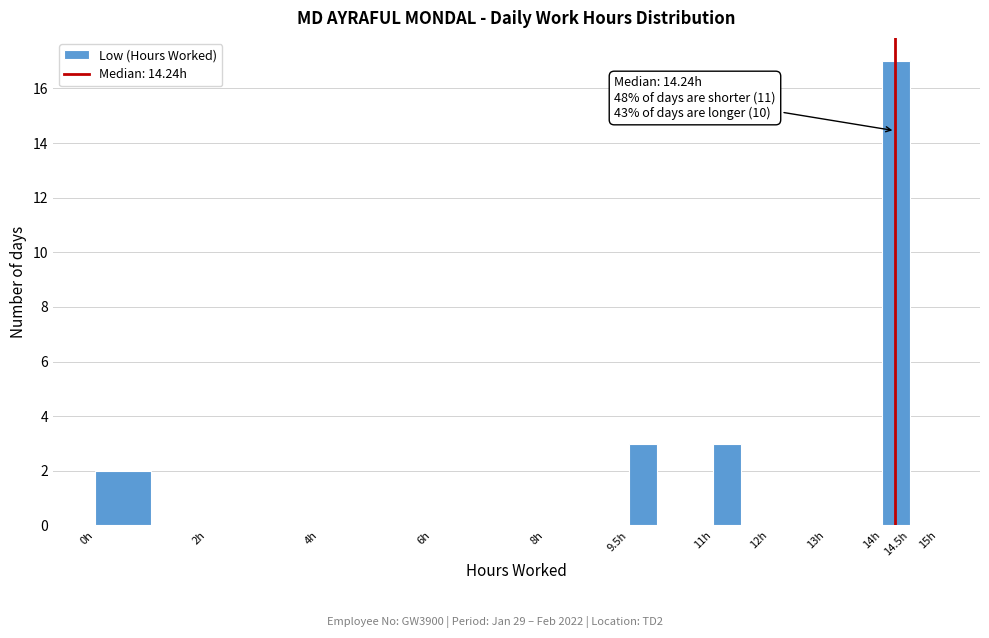

Which range on the x-axis has the tallest bar?

14.0 to 14.5